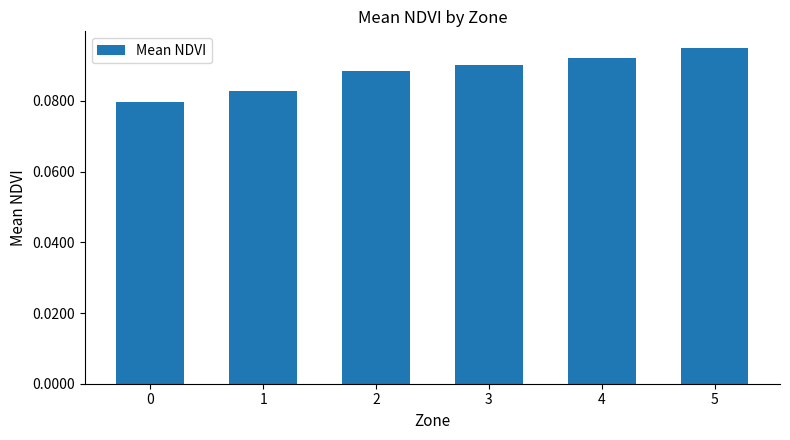

Which has a higher value, 2 or 4?

4